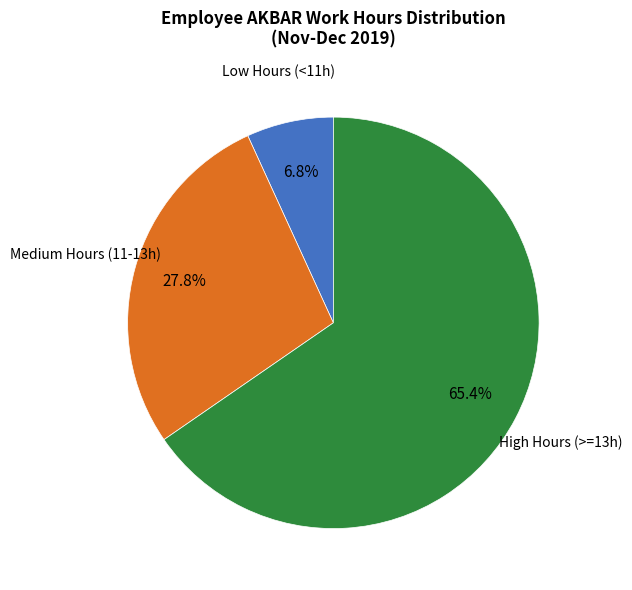

To the nearest percent, what is the difference between the largest and smallest slice percentages?

59%